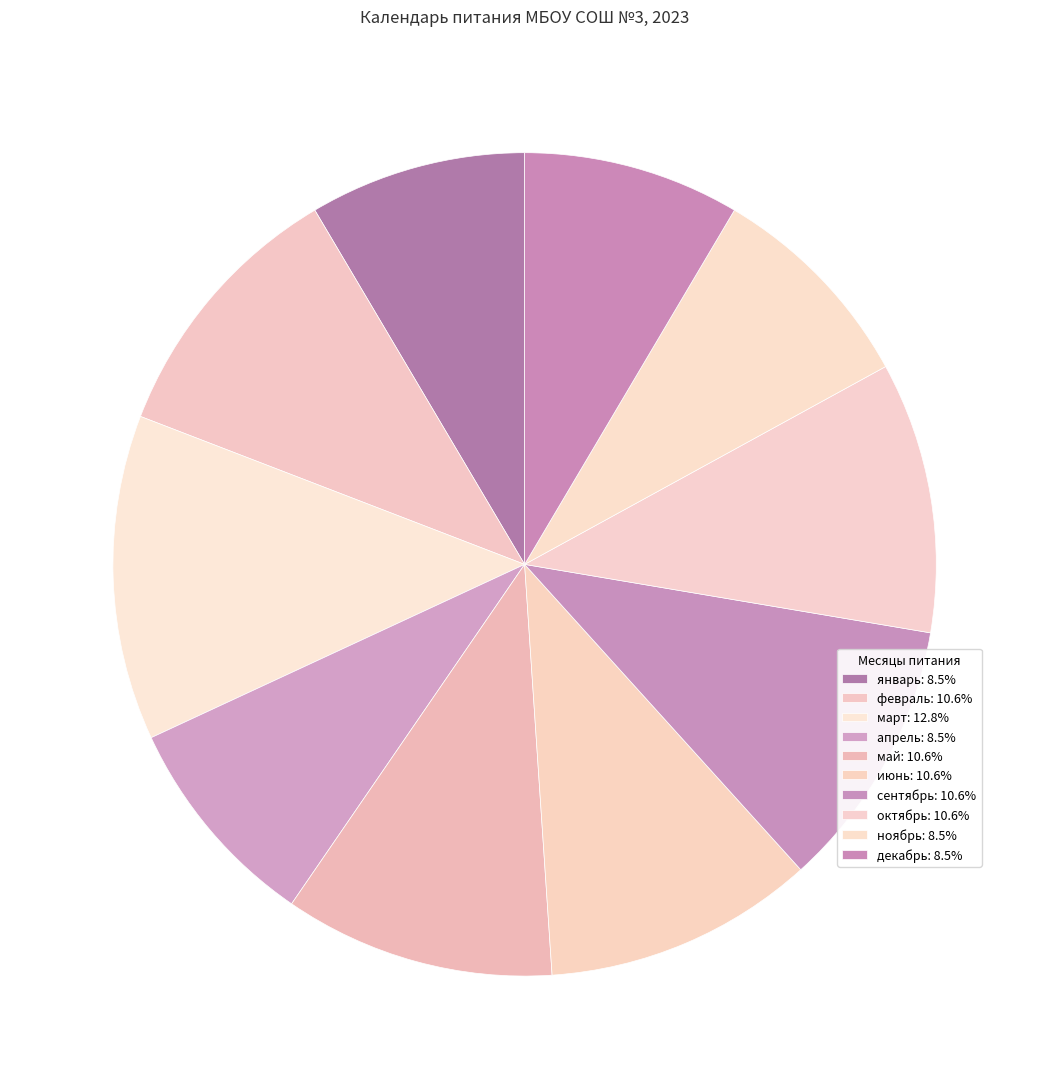

Count the number of slices in the pie.

10